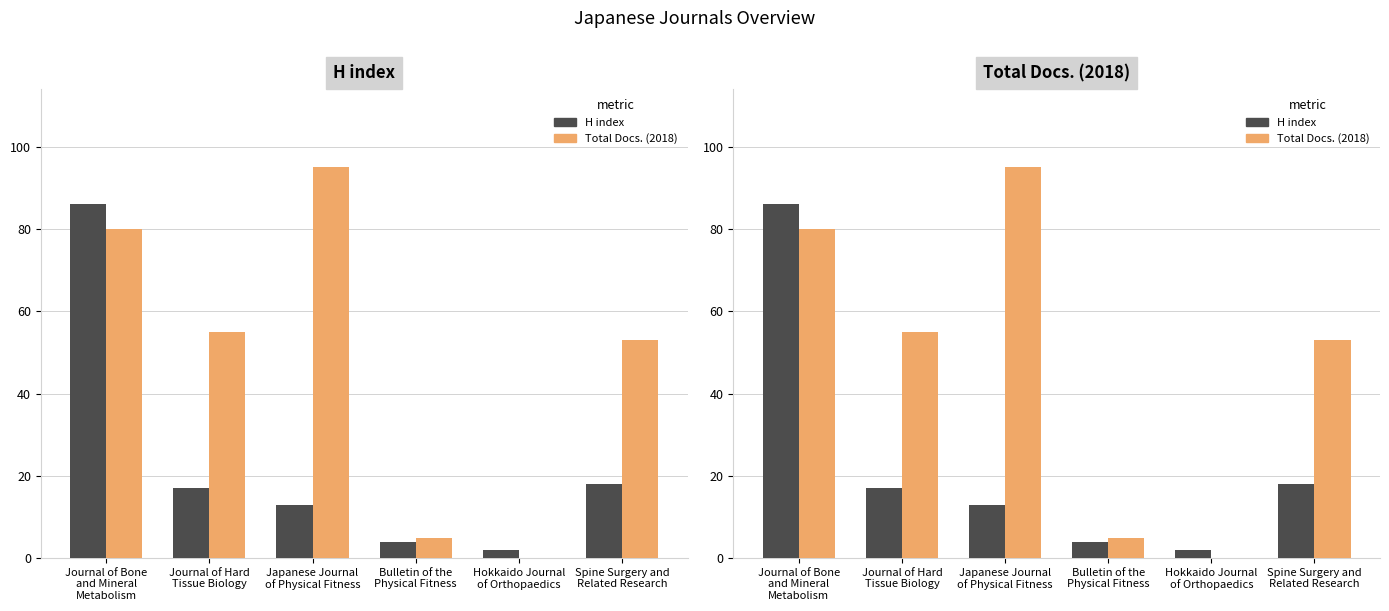

How many values in the Total Docs. (2018) series exceed 55?

2